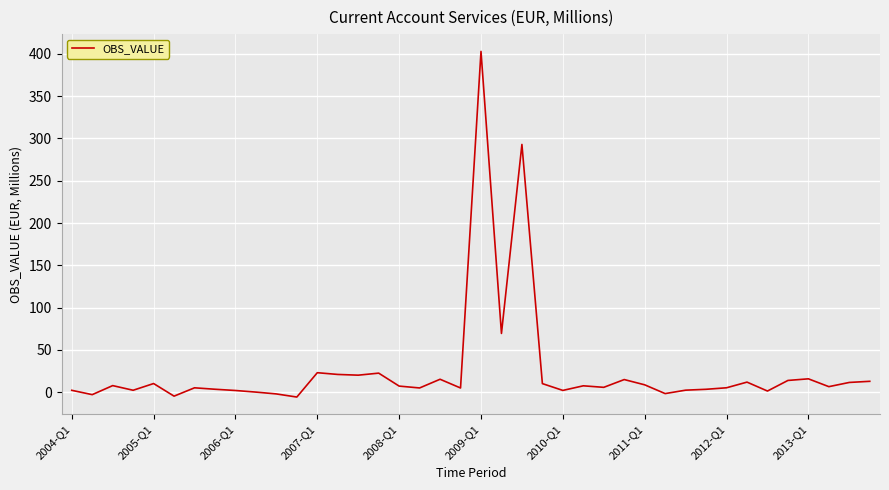

What is the average value?

26.0